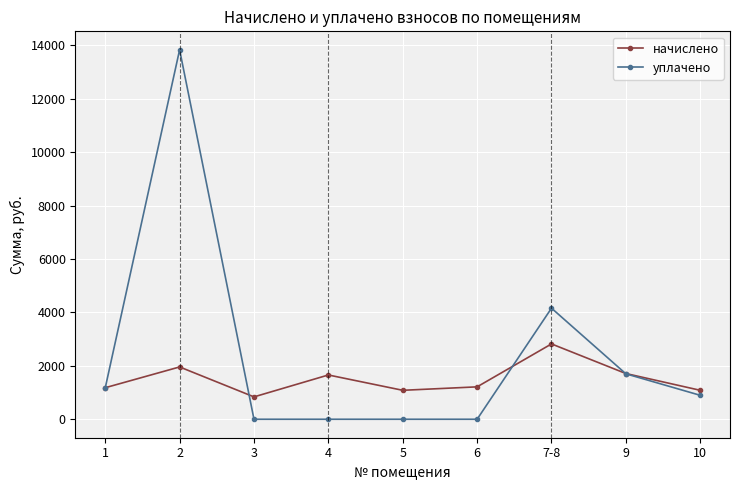

What is the label of the 2nd point from the right?

9